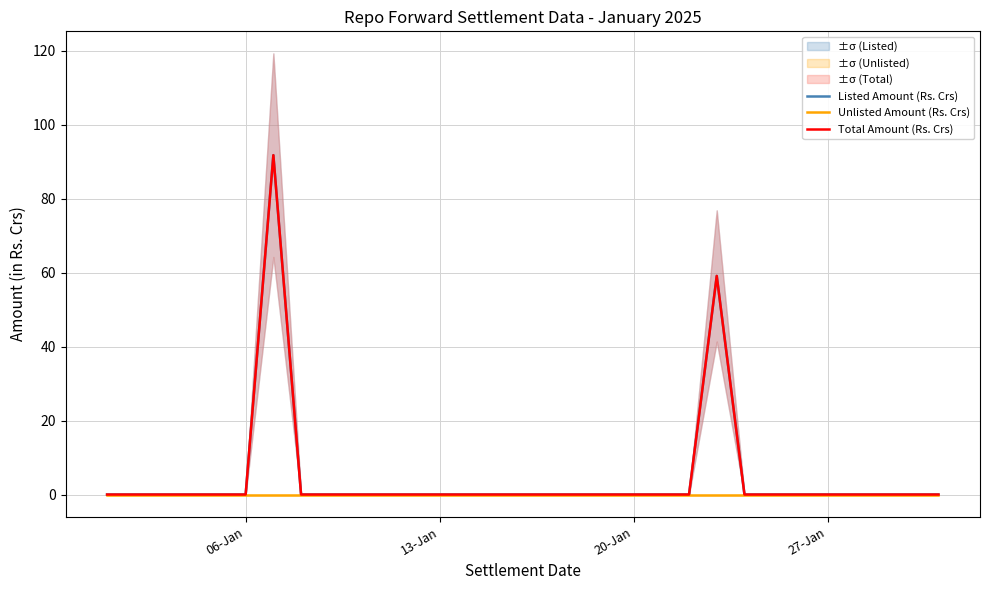

Does the chart have visible grid lines?

Yes